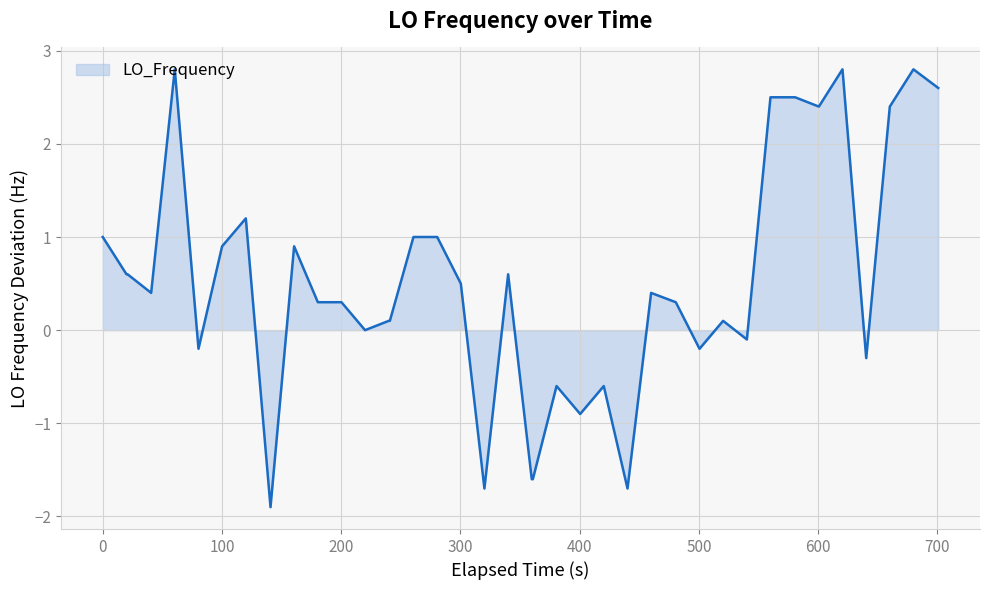

What is the difference between the maximum and minimum values?

4.7